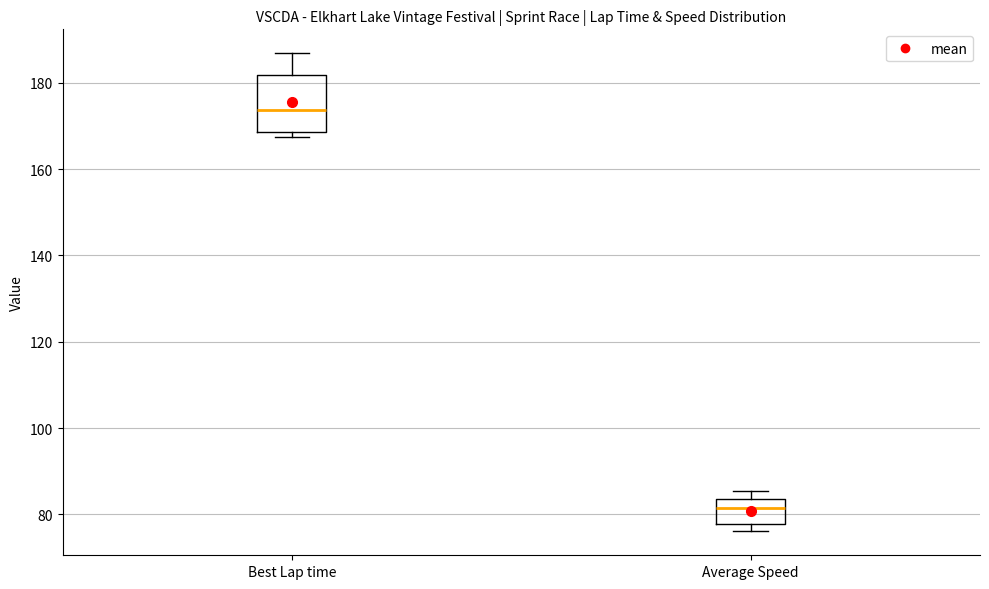

Which box is the tallest, from its lower edge to its upper edge?

Best Lap time